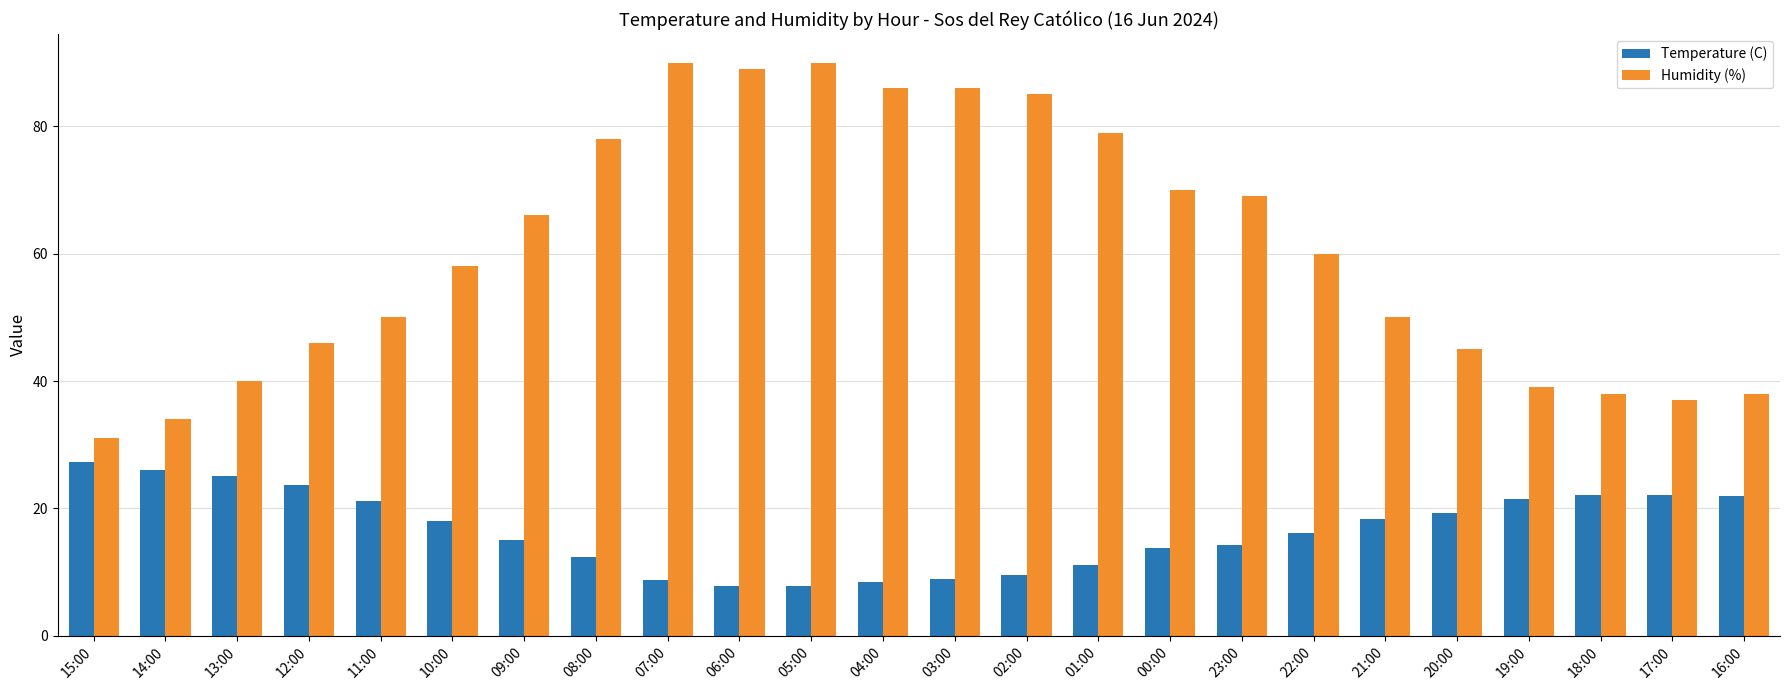

Rank the series by their maximum value, from highest to lowest.

Humidity (%), Temperature (C)